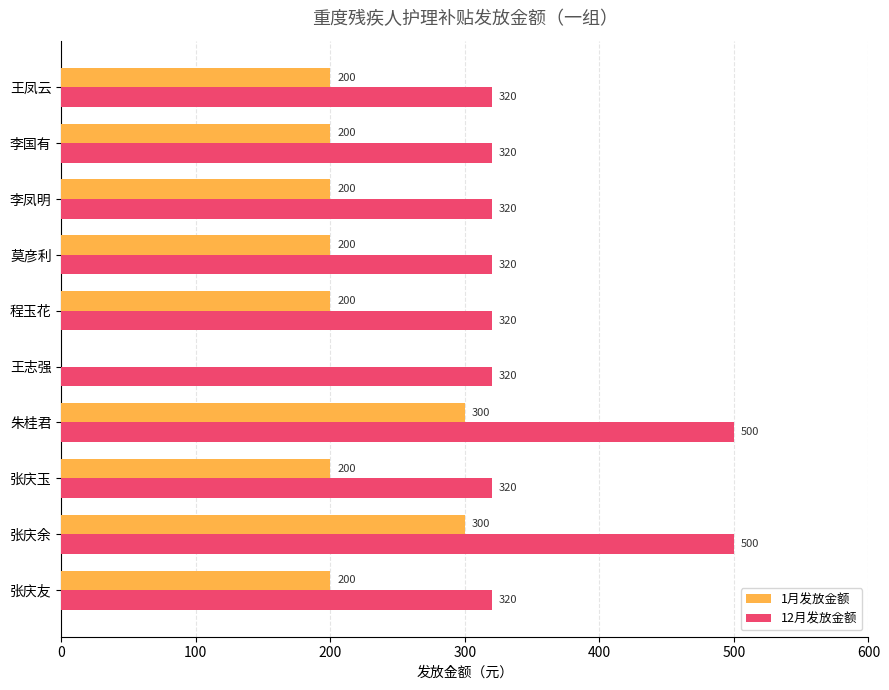

What are all the series names shown in the legend?

1月发放金额, 12月发放金额